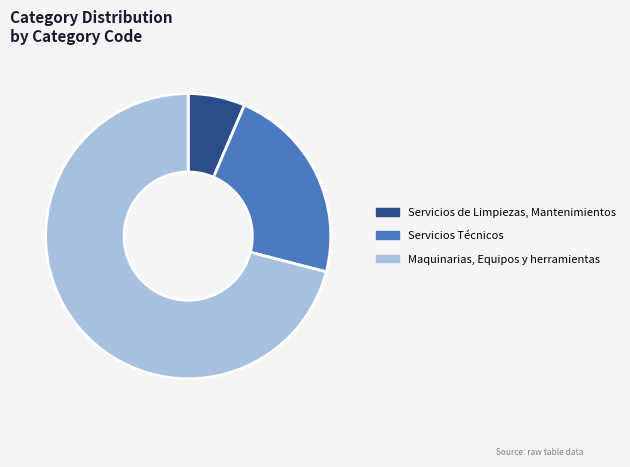

True or false: Servicios Técnicos accounts for 23% of the total.

True